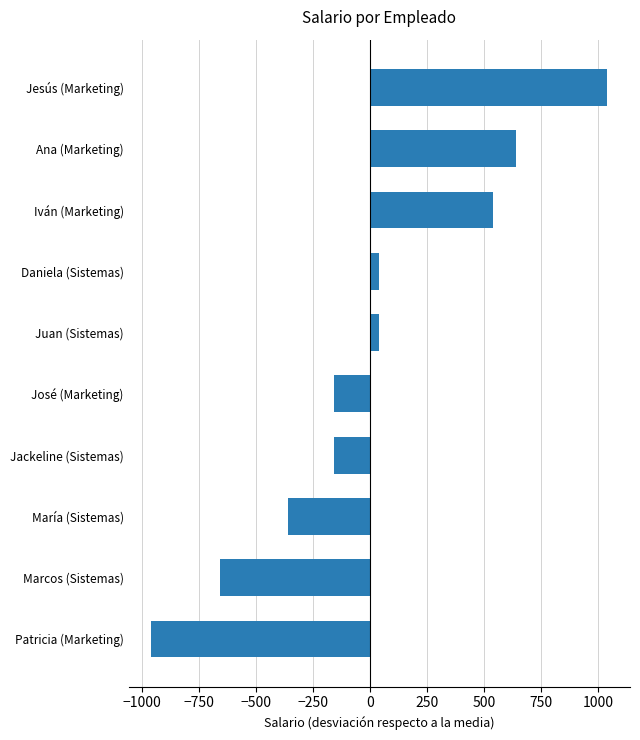

What is the difference between the maximum and second lowest values?

1700